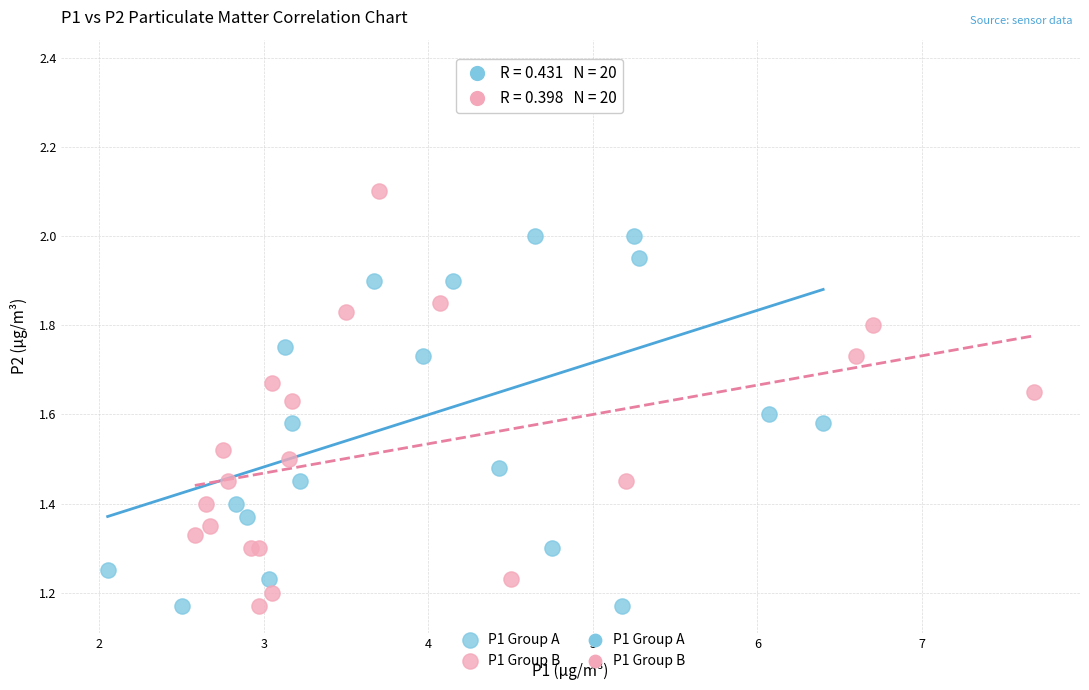

Which series has the largest Y range (max minus min)?

P1 Group A